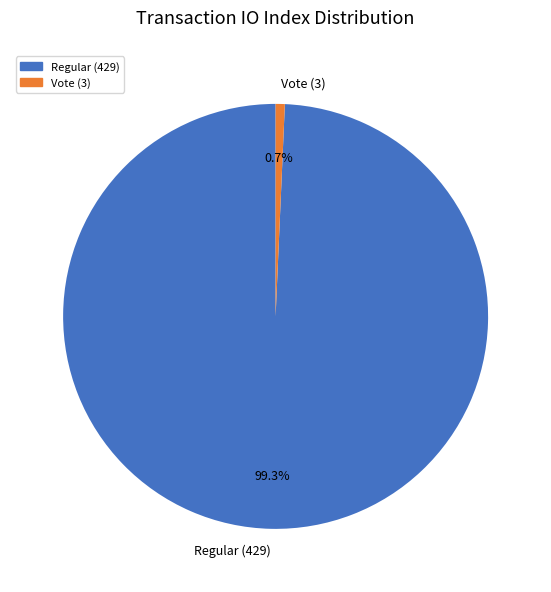

Count the number of slices in the pie.

2